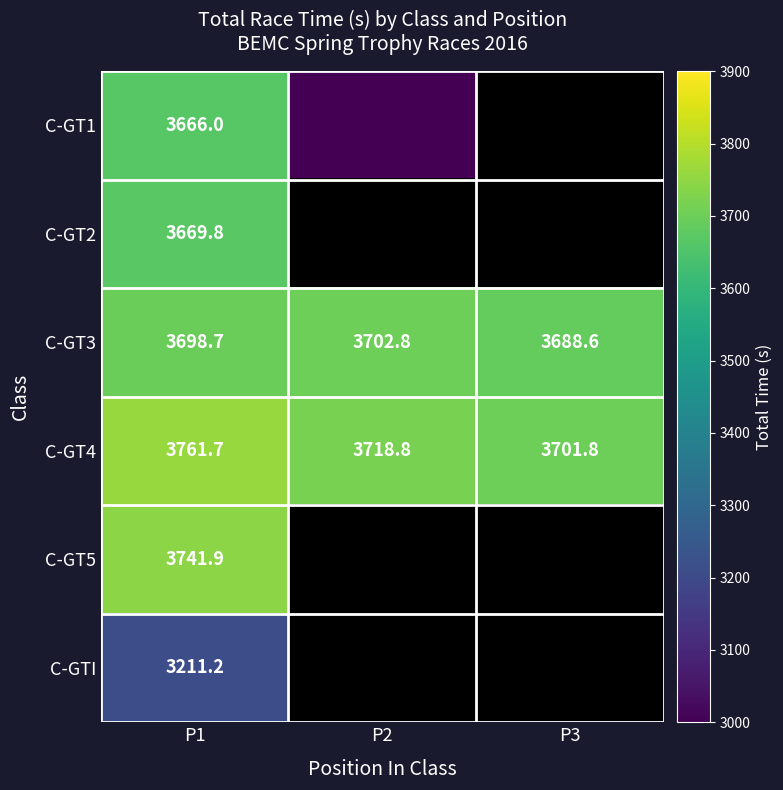

What is the maximum value for C-GT5?

3741.9